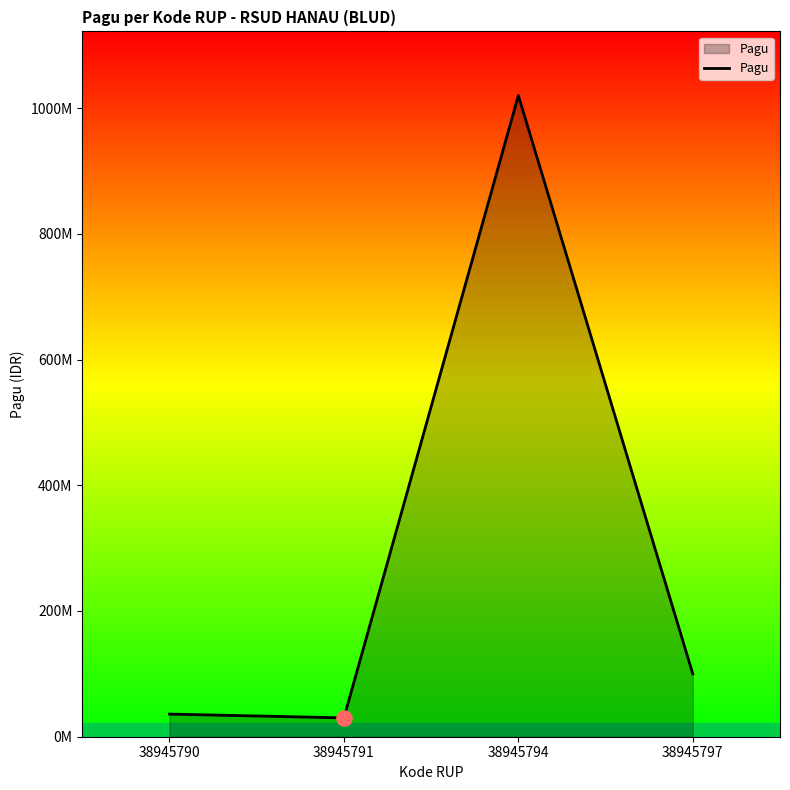

What is the ratio of the value at 38945797 to the value at 38945790?

2.8